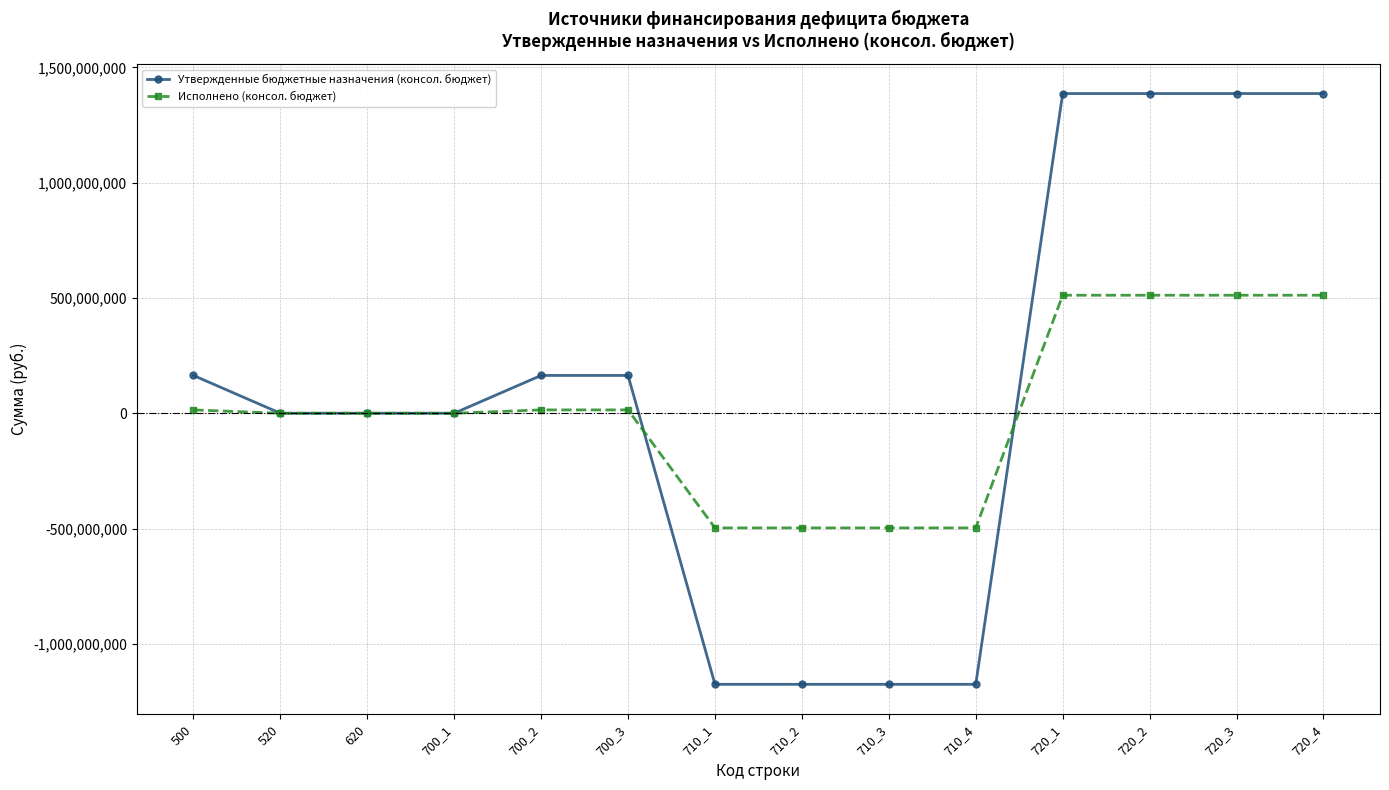

The Исполнено (консол. бюджет) series shows 823616269.0 at 720_1. True or false?

False